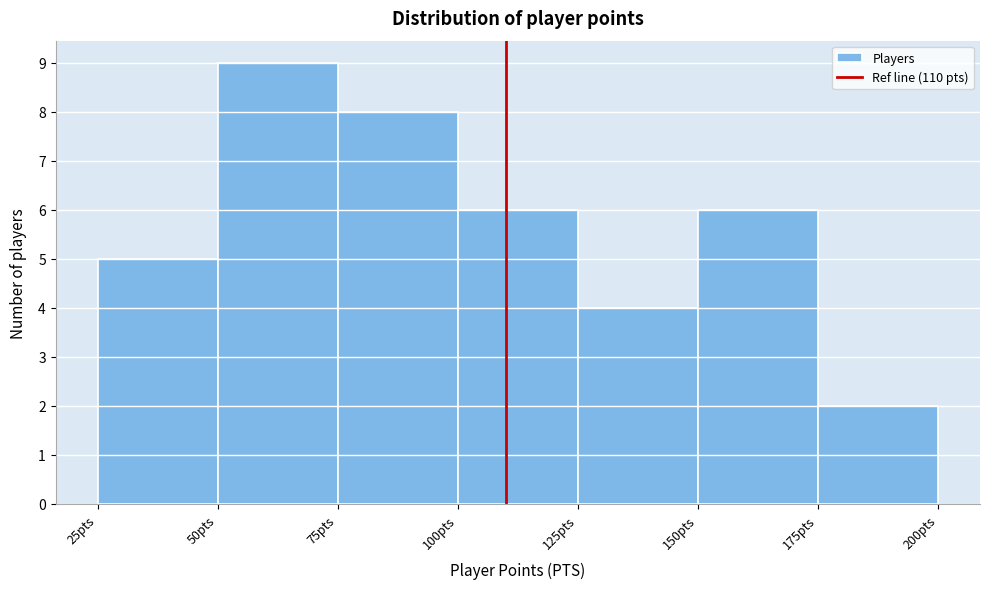

Reading left to right, transcribe this chart: for each bar, give the range it covers on the x-axis and its height. The values are not printed on the chart, so give them approximately, as read against the axis.

25 to 50: 5
50 to 75: 9
75 to 100: 8
100 to 125: 6
125 to 150: 4
150 to 175: 6
175 to 200: 2